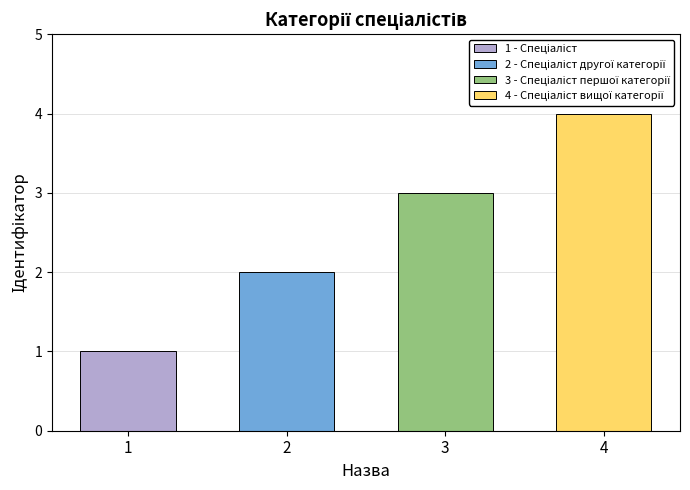

What is the difference between the second highest and minimum values?

2